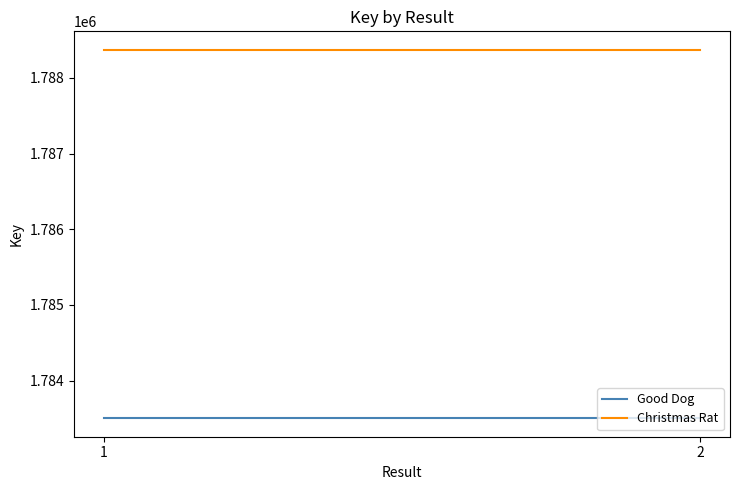

How many data points does each series have?

2